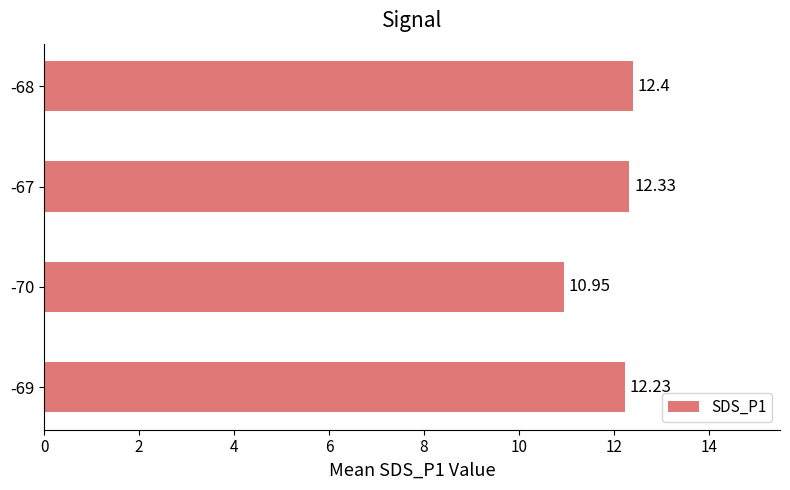

What is the average value?

12.0